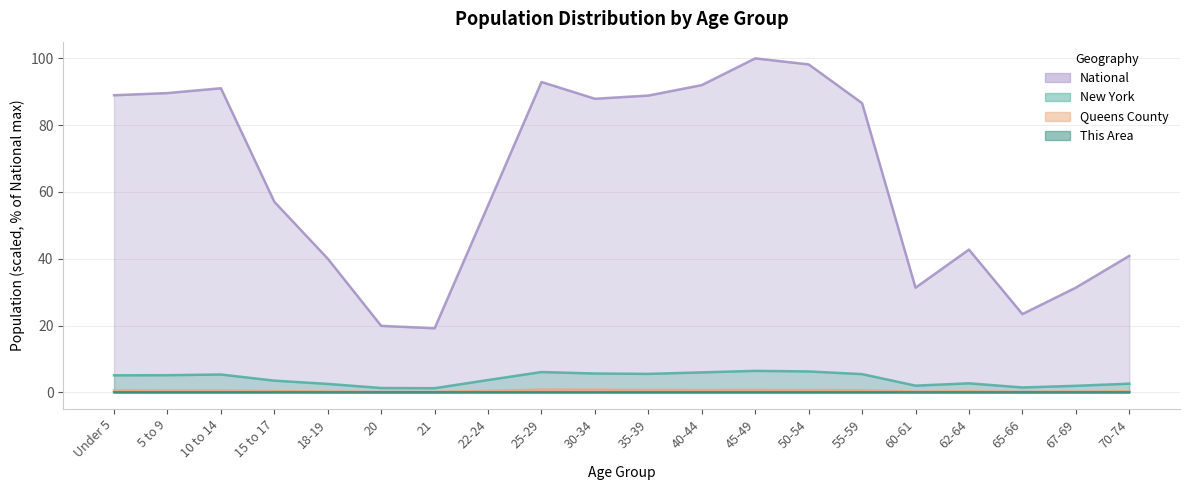

Rank the series by their maximum value, from highest to lowest.

National, New York, Queens County, This Area